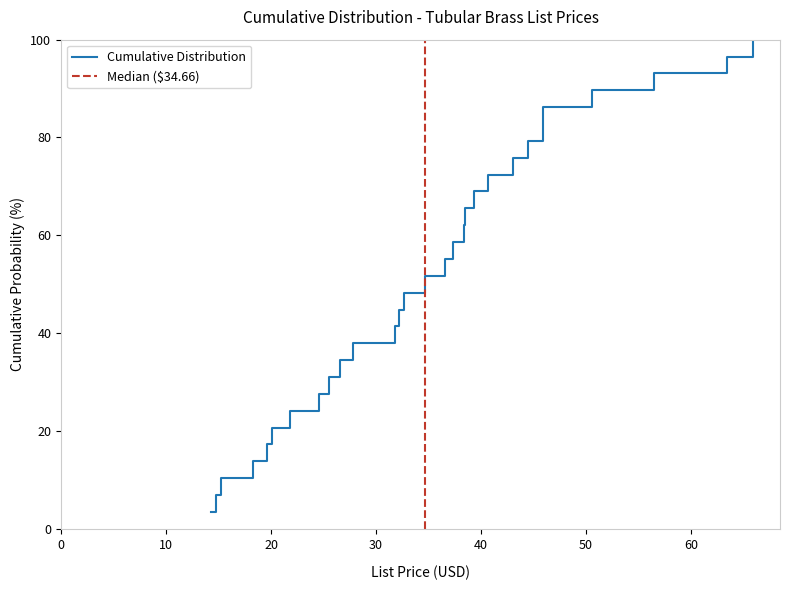

What is the highest value of the Cumulative Distribution series?

100.0